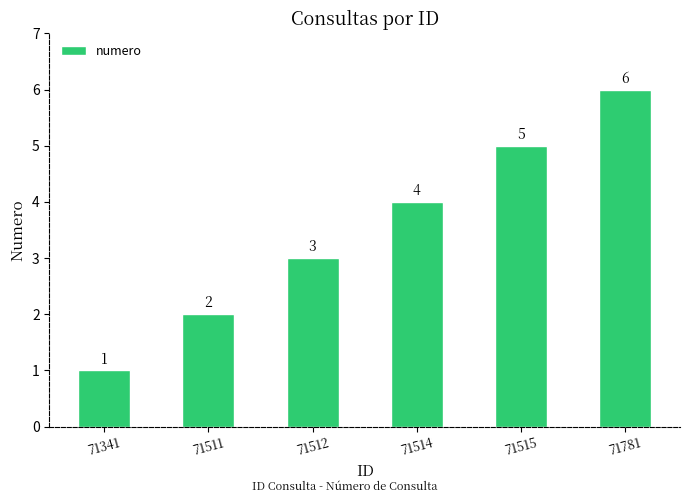

How many bars are there in total?

6